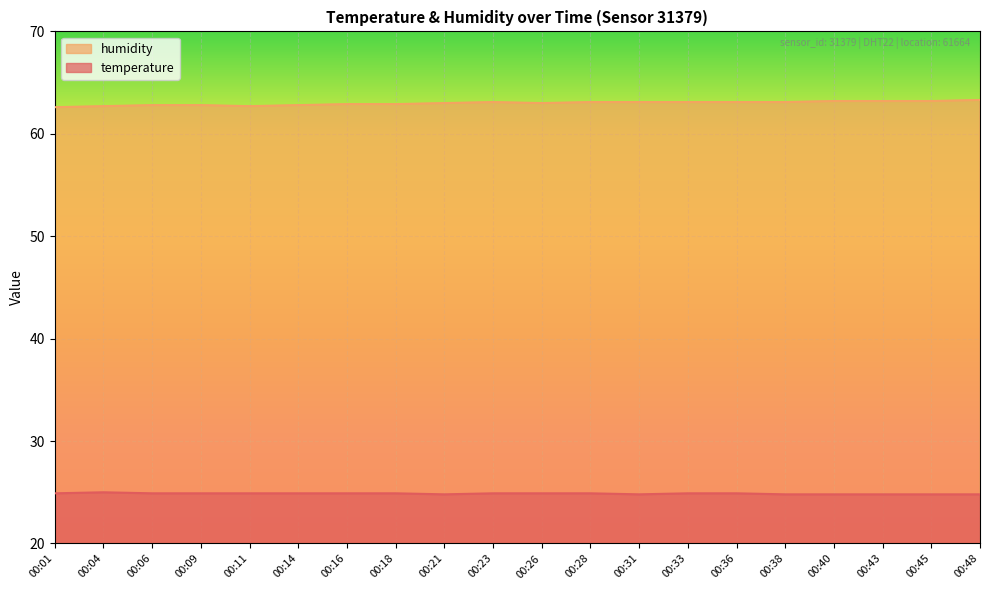

What is the difference between the maximum and minimum values in the temperature series?

0.2